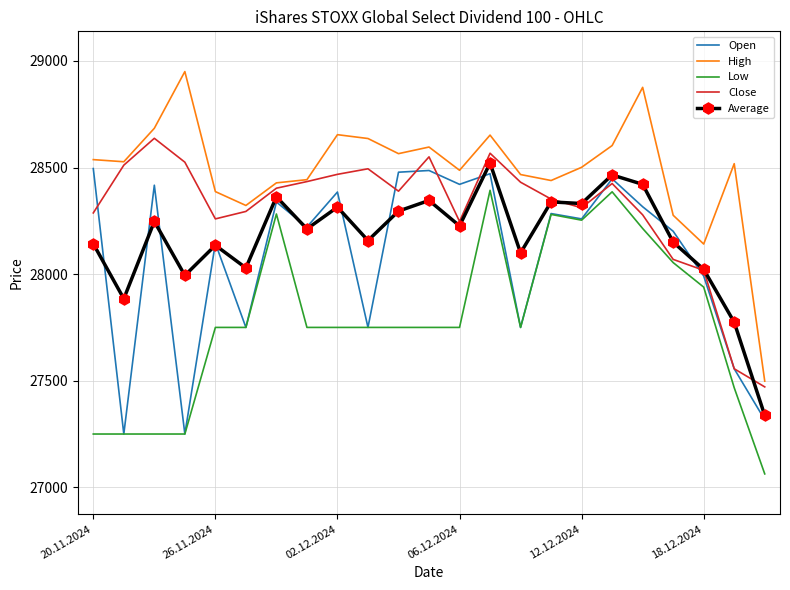

True or false: High and Average intersect in this chart.

False